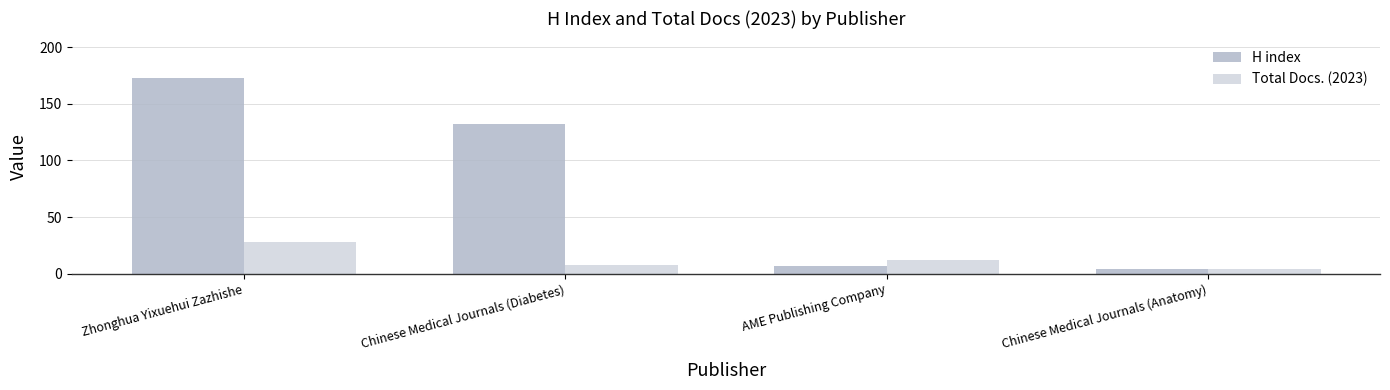

At how many categories does at least one series exceed 105?

2